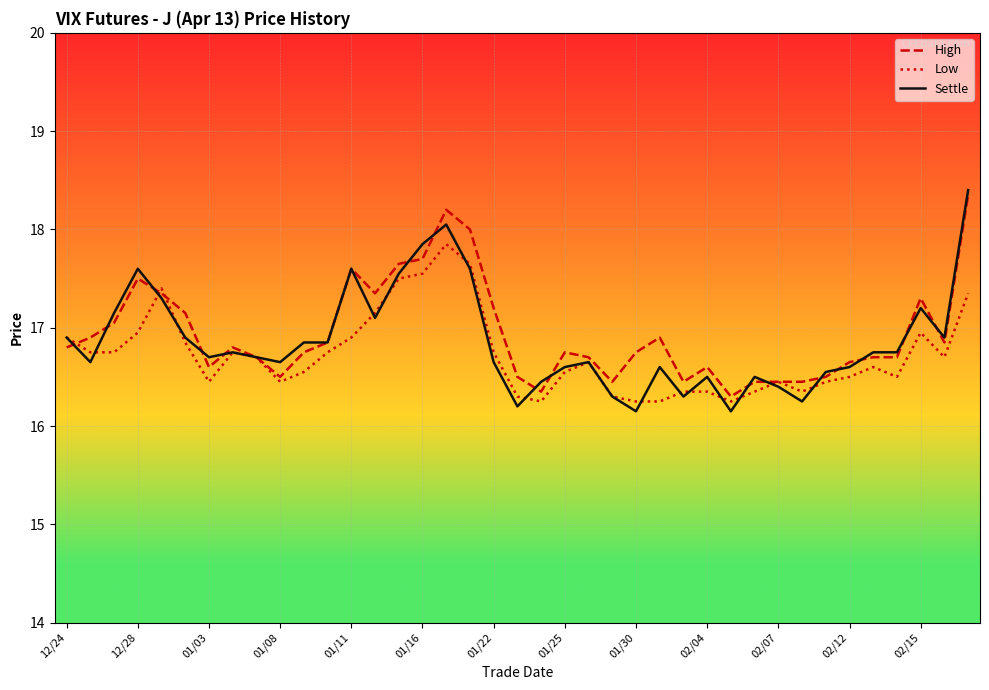

What is the greatest value displayed?

18.4